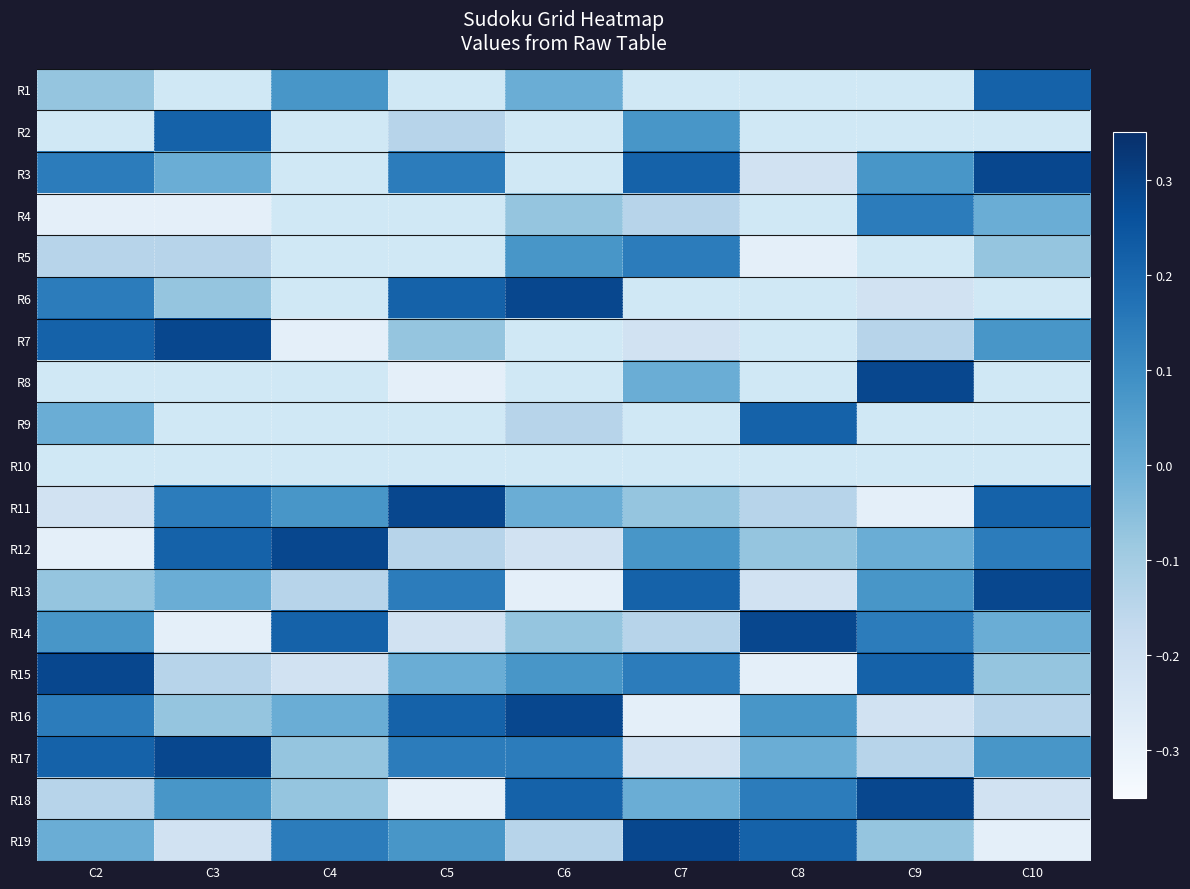

At which label does R13 reach its minimum?

C6